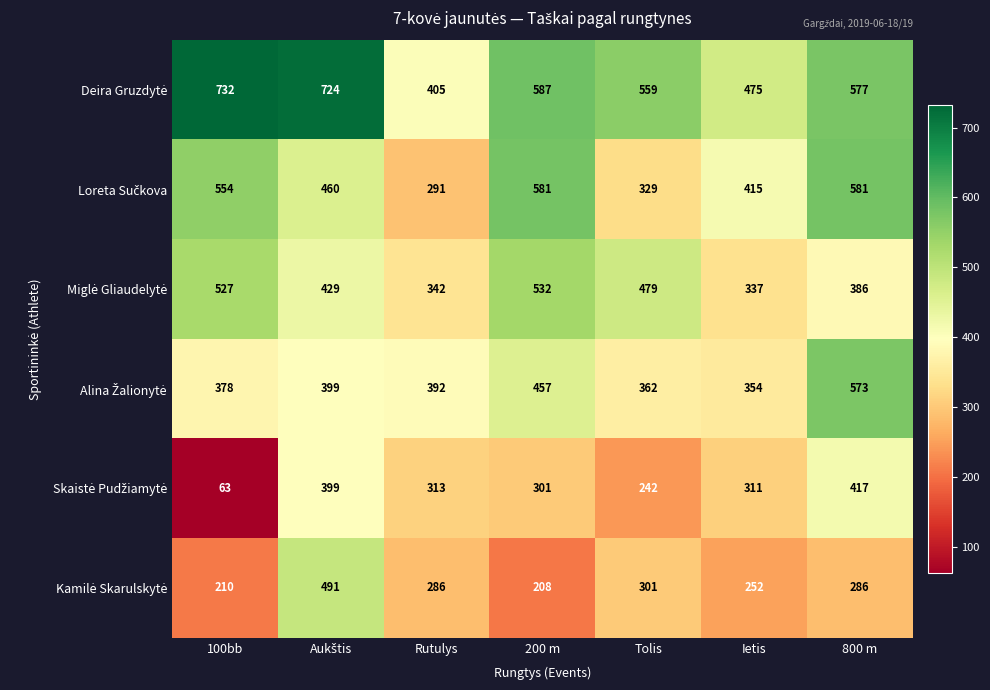

At which category does the chart reach its peak across all series?

100bb